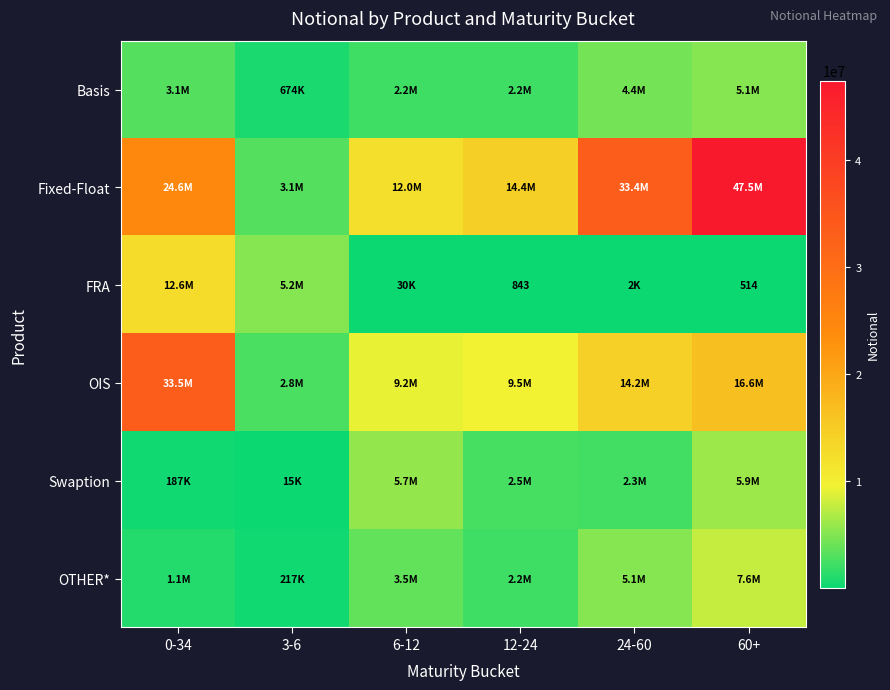

Where is FRA nearest to the value 6322178?

3-6